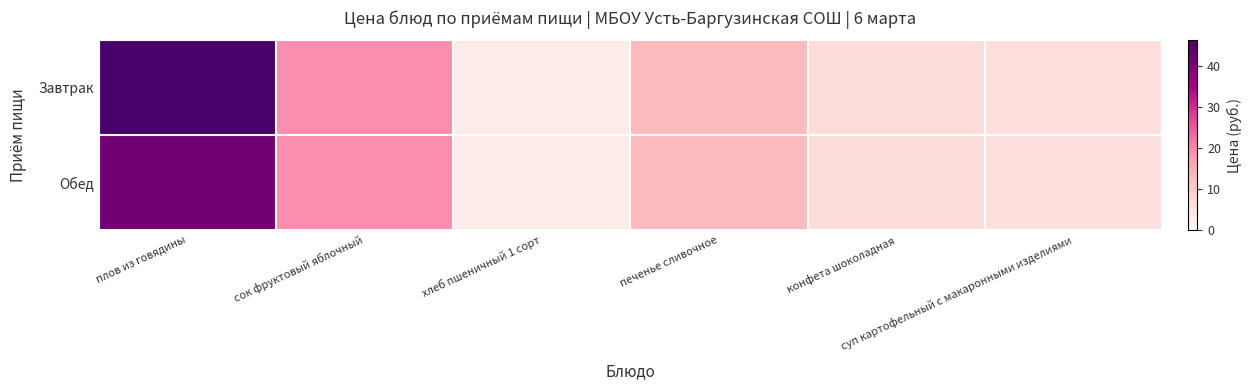

At how many categories does at least one series exceed 23?

1